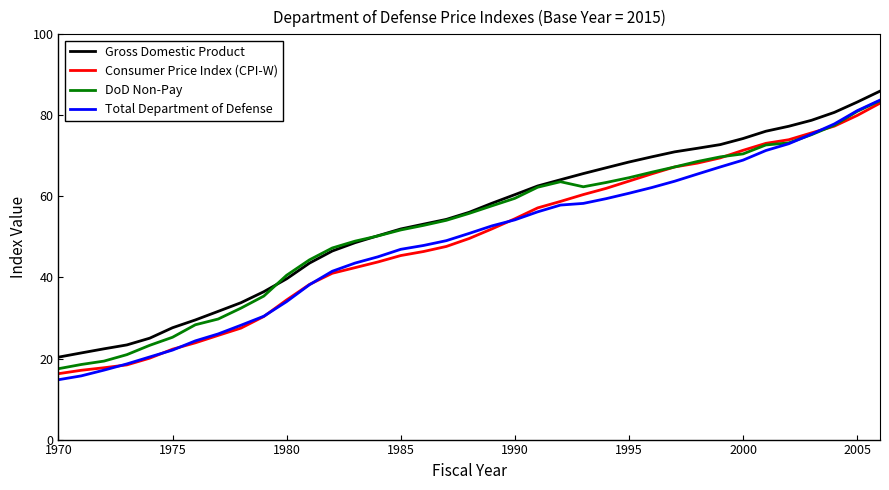

Which series has the largest range (max minus min)?

Total Department of Defense